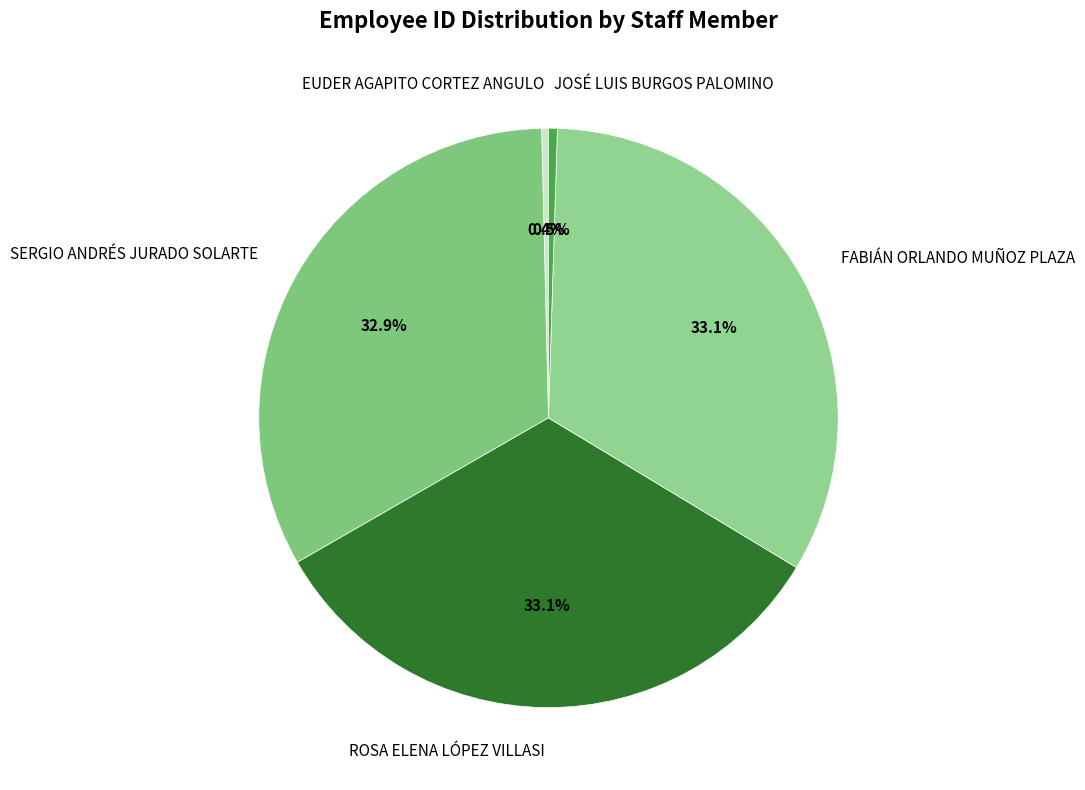

Is ROSA ELENA LÓPEZ VILLASI the majority of the pie?

No